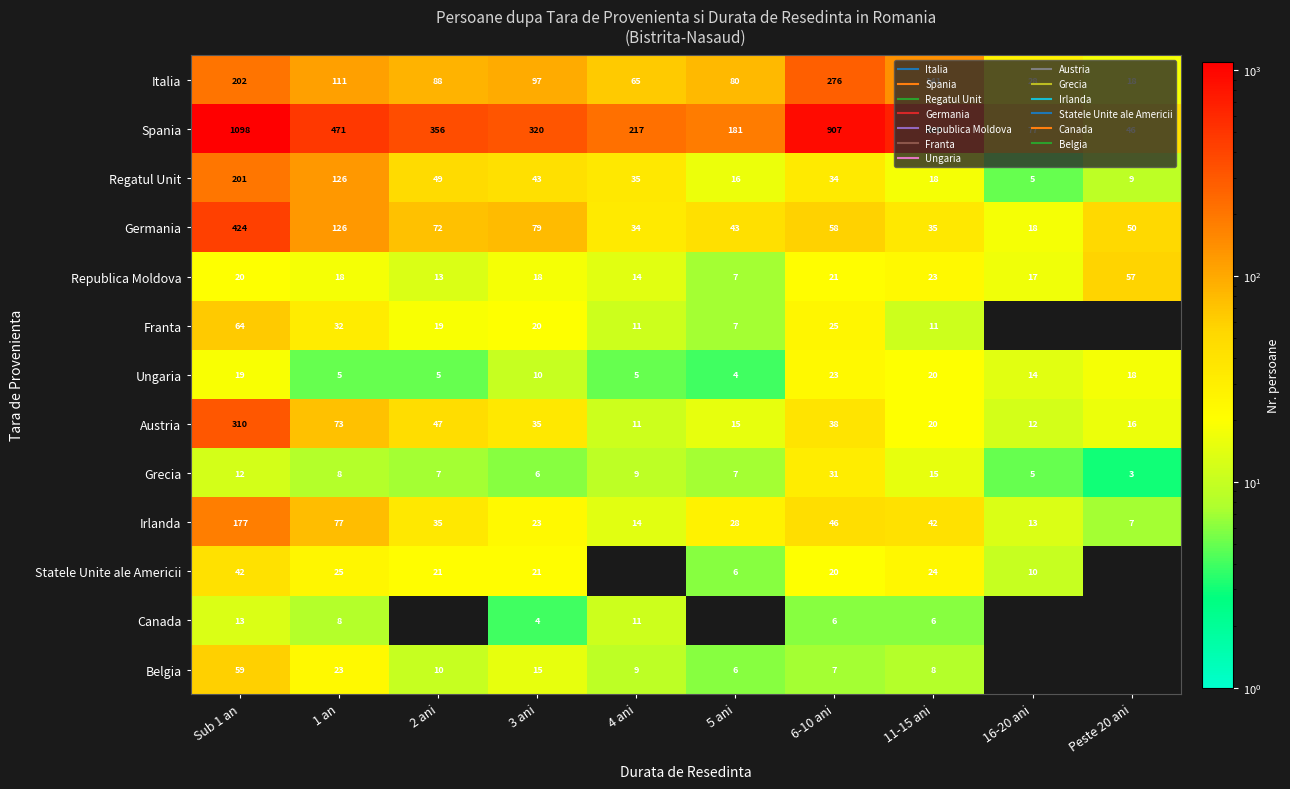

What is the minimum value shown in the chart?

3.0